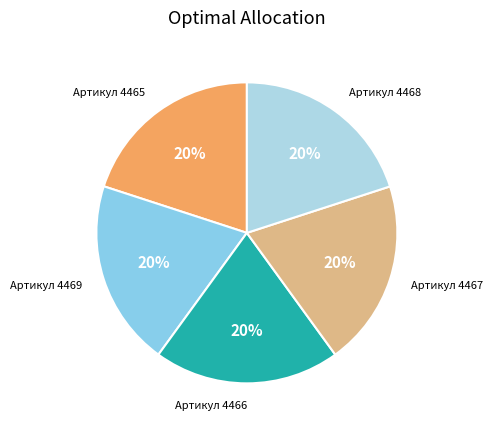

How many segments does this pie chart have?

5